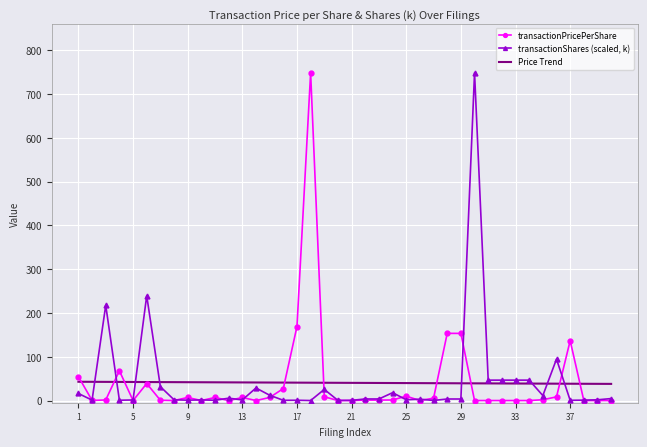

What is the lowest value of the Price Trend series?

38.0